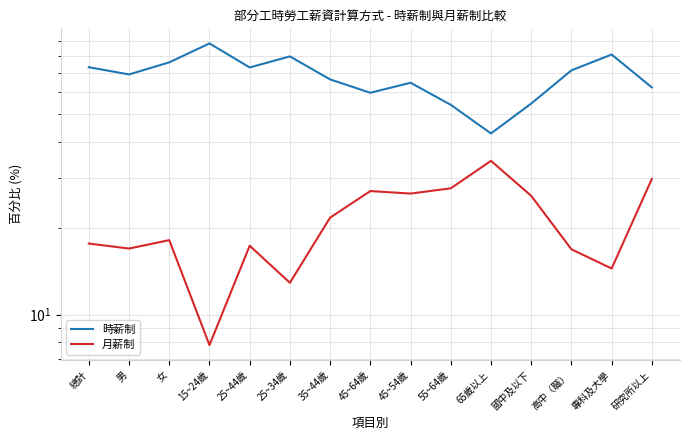

What is the lowest value of the 月薪制 series?

7.8